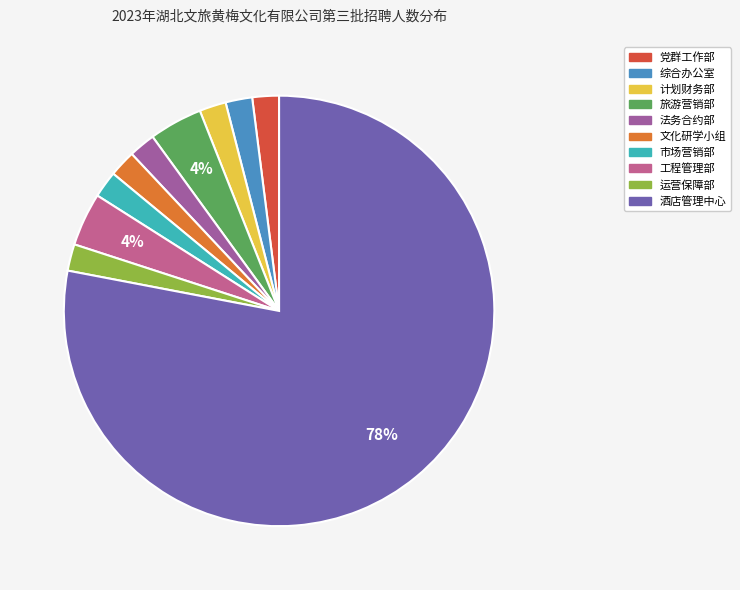

What portion of the pie excludes 文化研学小组?

98.0%